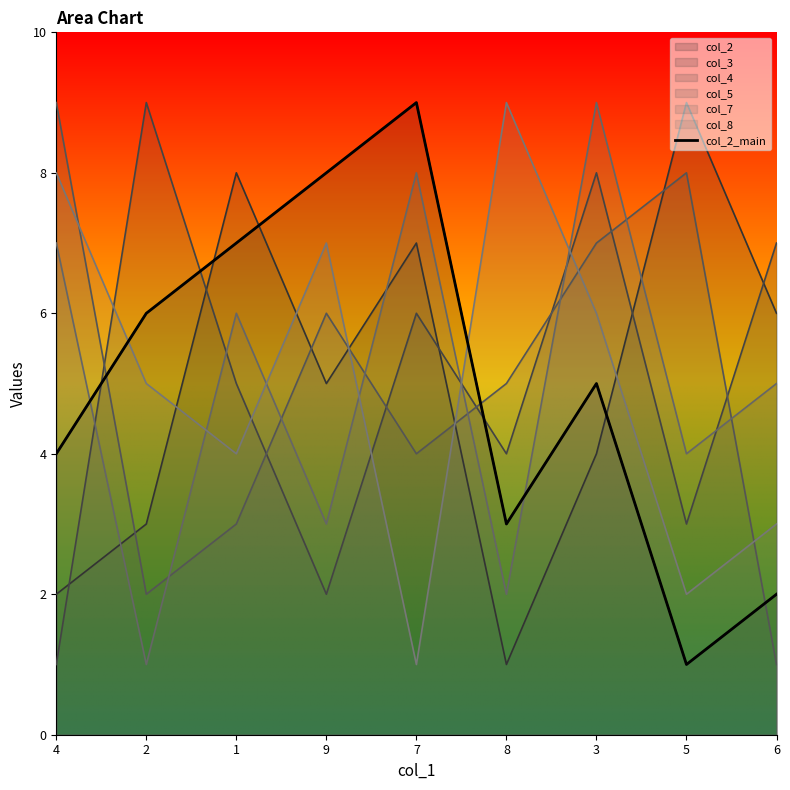

Reading right to left, list all the values displayed in this chart.

6=2	5=1	3=5	8=3	7=9	9=8	1=7	2=6	4=4